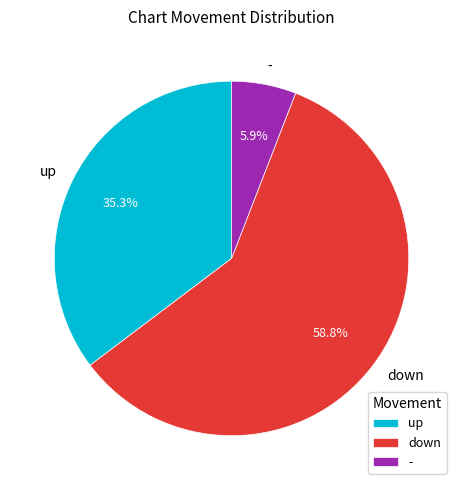

Combined, what portion of the pie is up and -?

41.2%